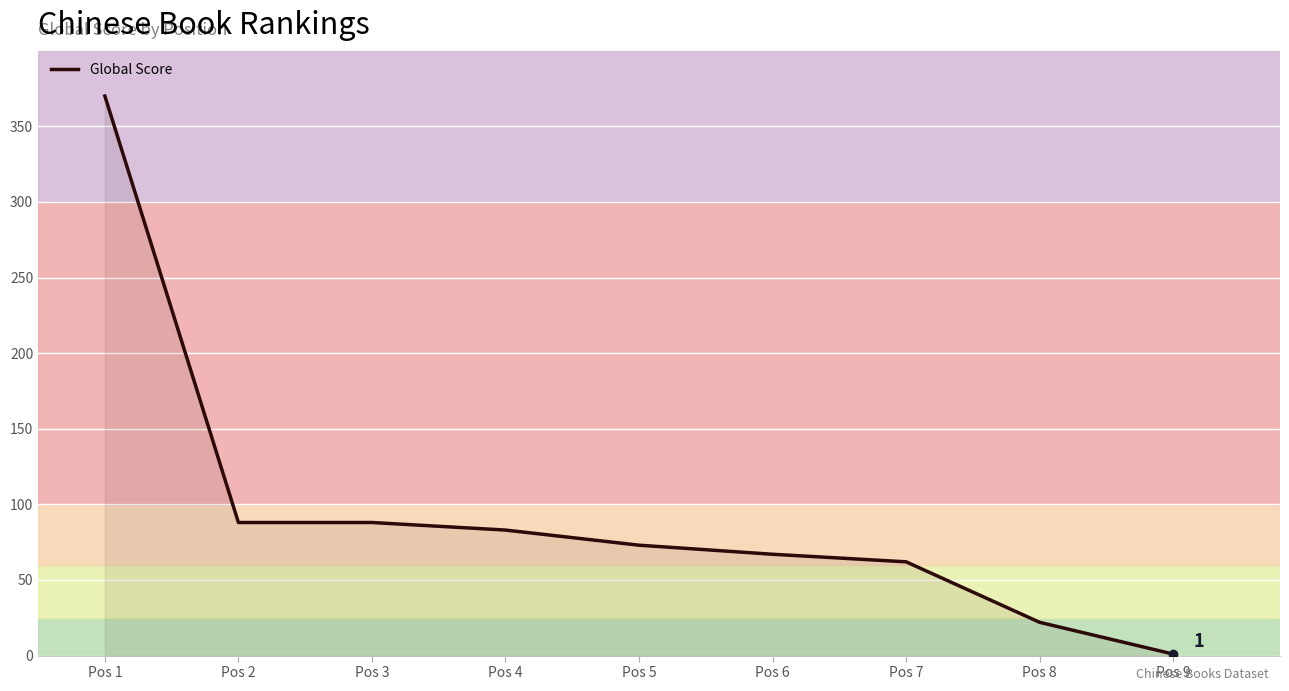

What is the change in value from Pos 1 to Pos 2?

-282